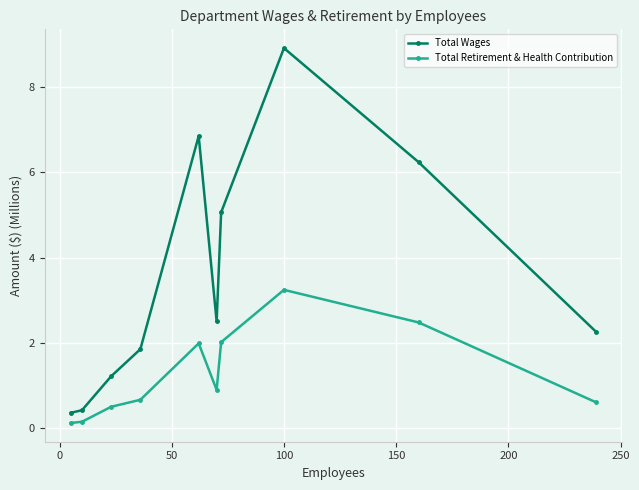

At how many categories does at least one series exceed 8?

1